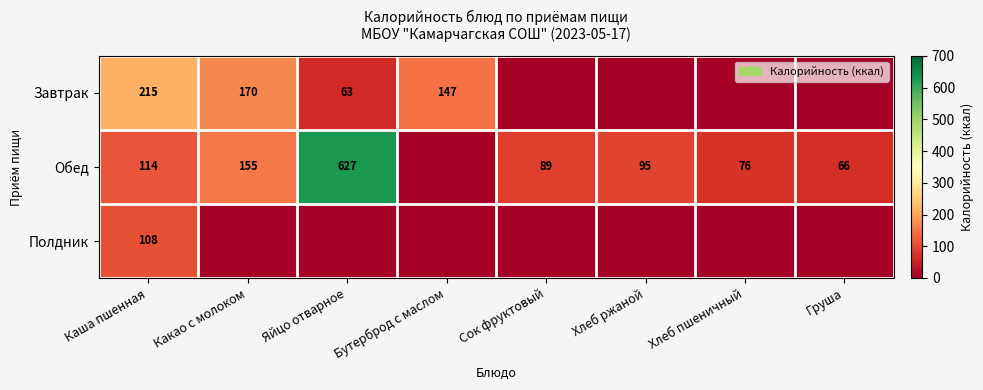

What is the spread (max minus min) of values at Хлеб ржаной?

95.2